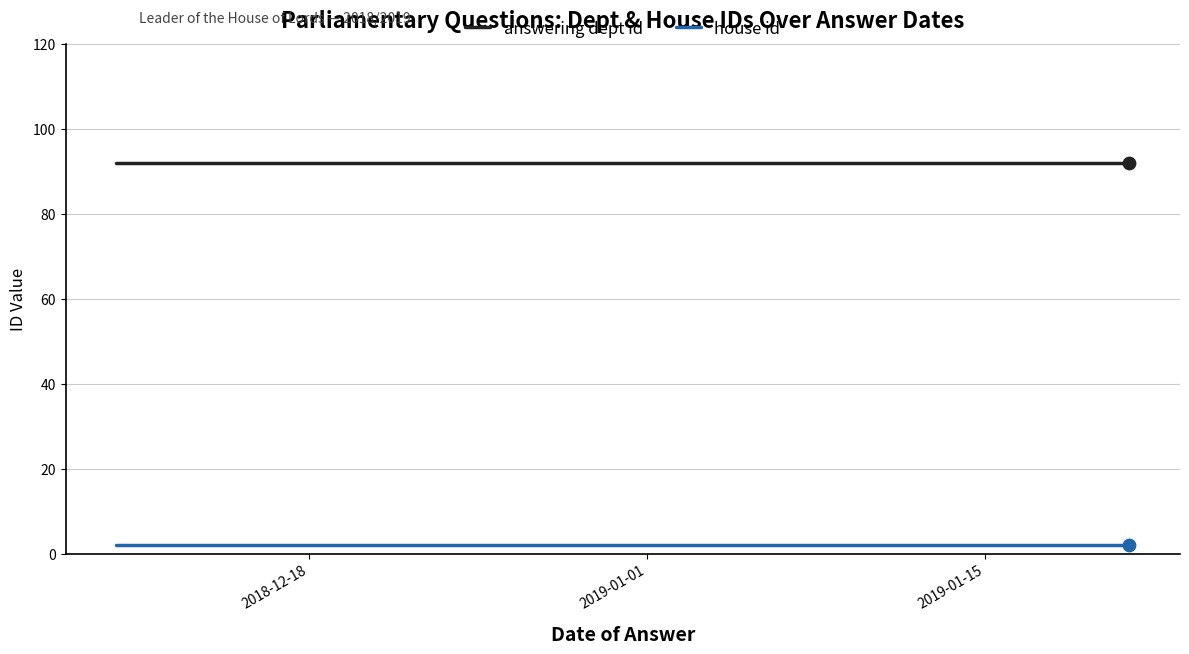

True or false: house id has more than 1 points higher than both neighbors.

False